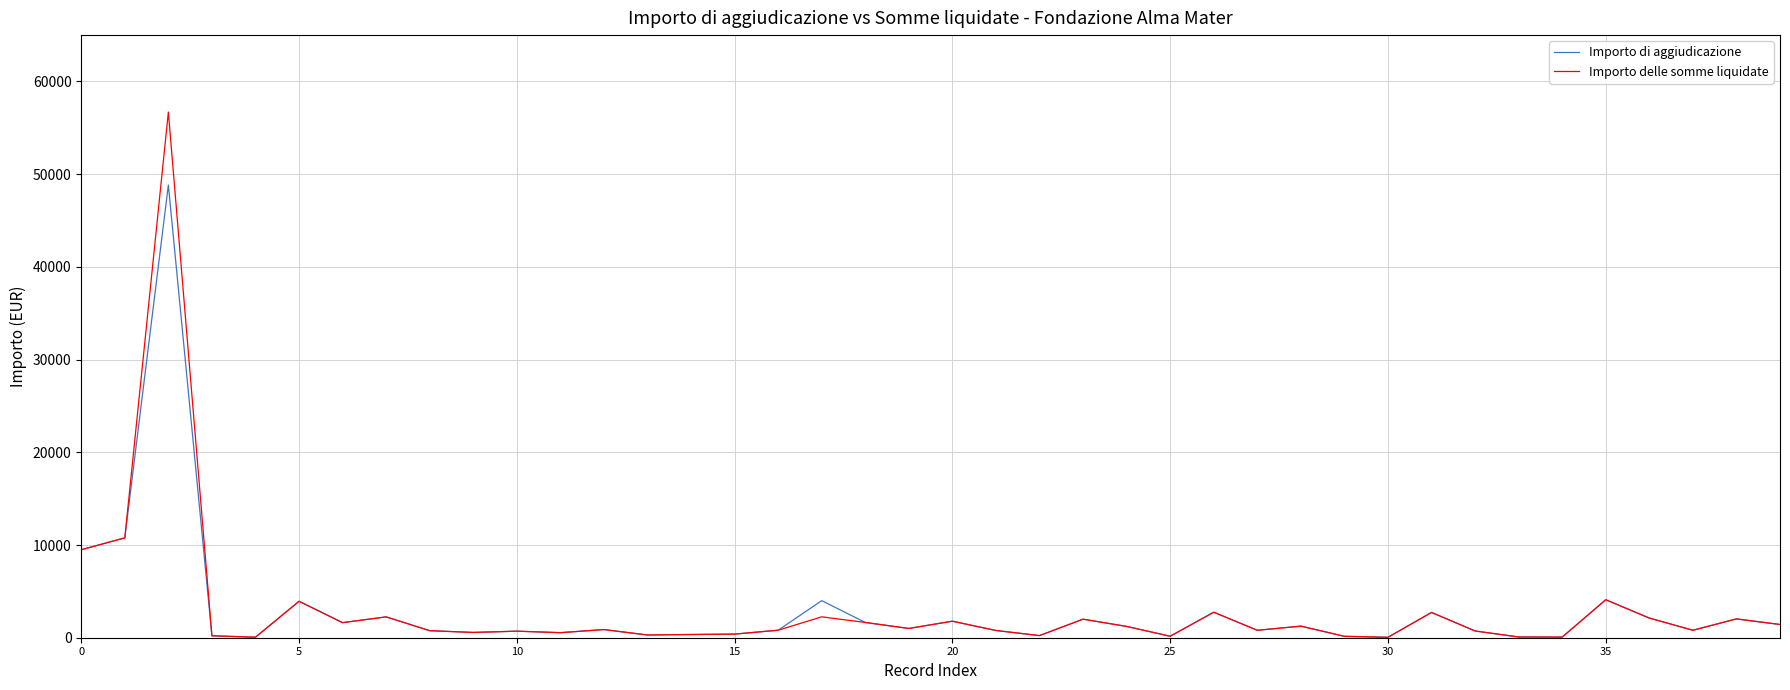

What is the maximum value for Importo delle somme liquidate?

56708.5